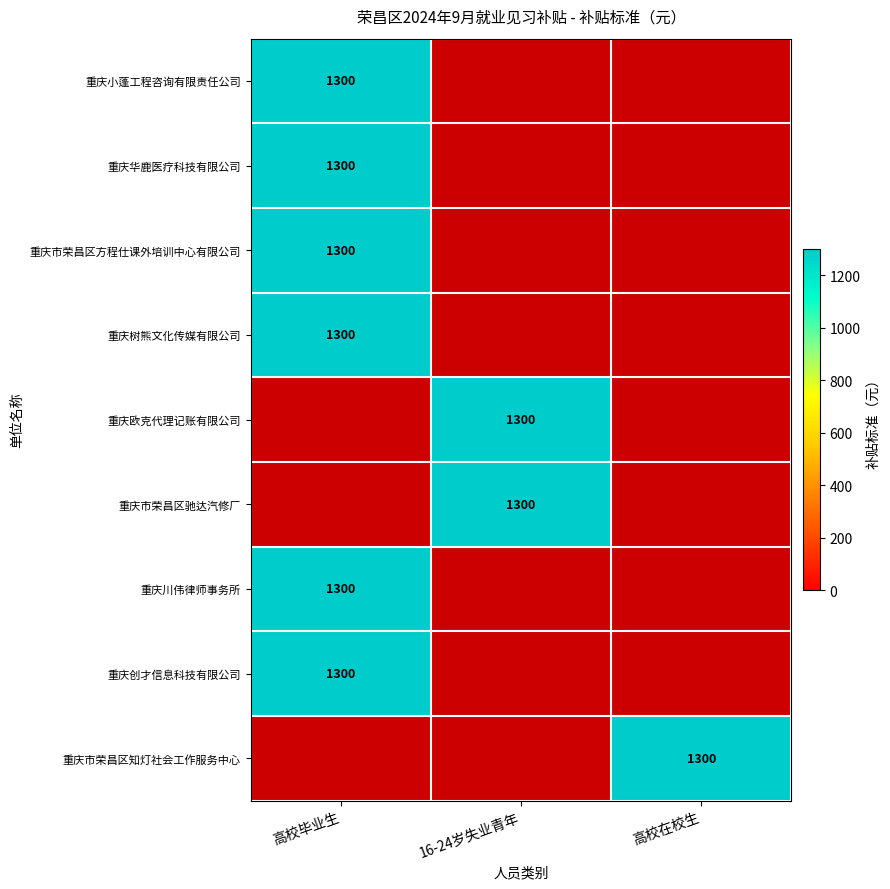

Is it true that 重庆市荣昌区驰达汽修厂 equals 738 at 高校在校生?

False